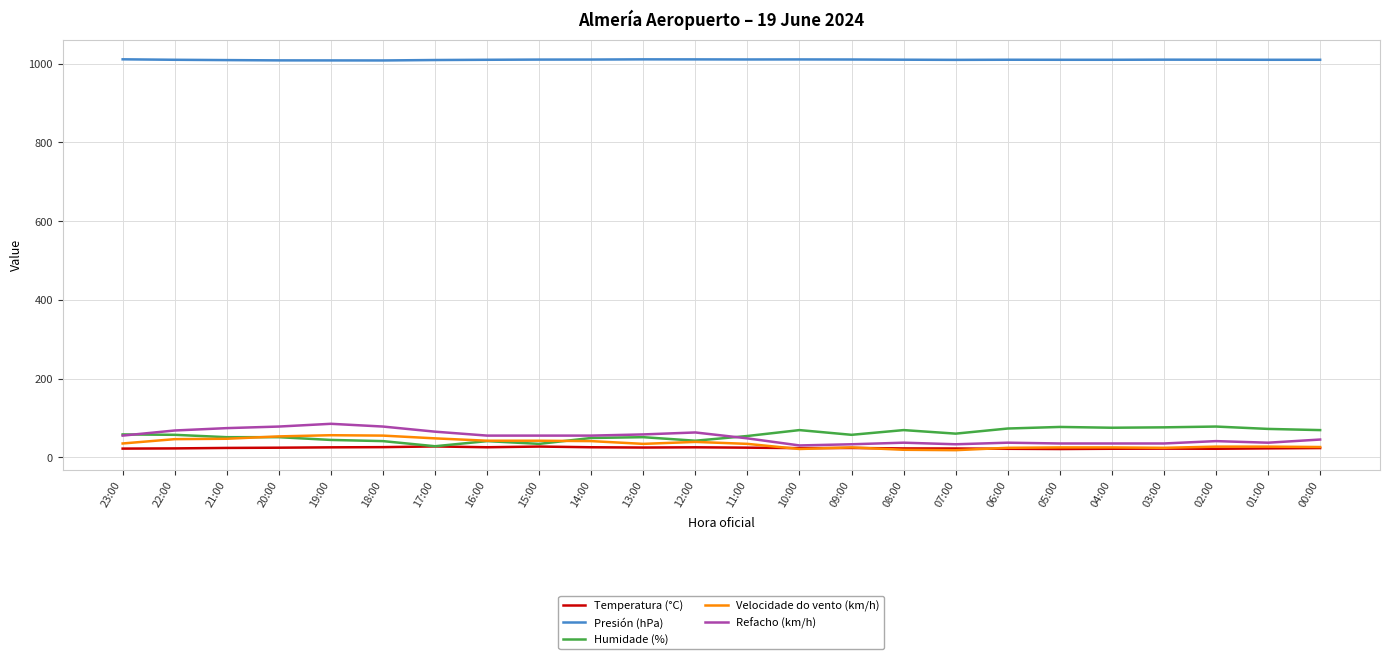

What is the difference between the Temperatura (°C) values at 03:00 and 21:00?

1.8